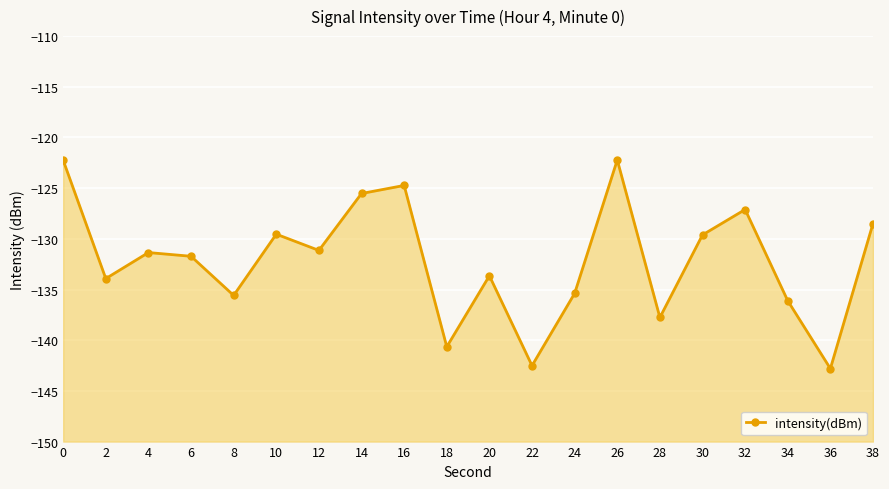

How many values are below -131?

12